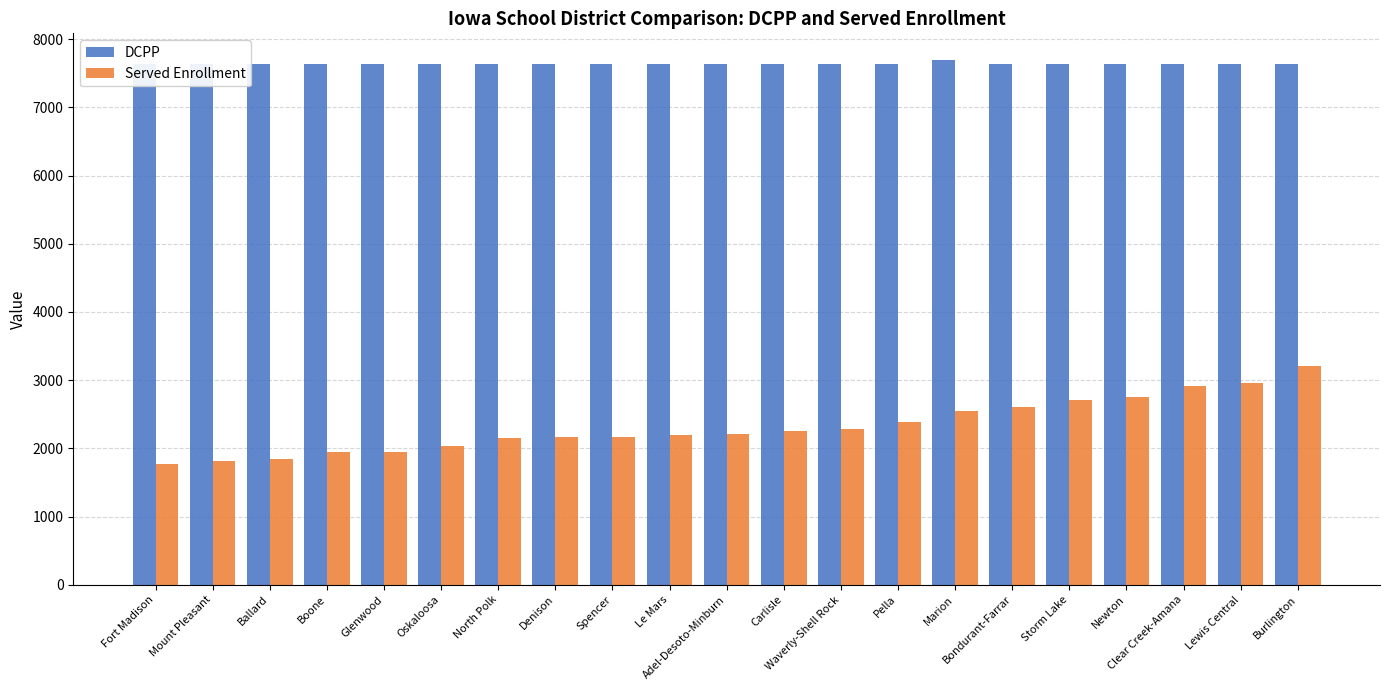

What is the sum of all DCPP values?

160403.0